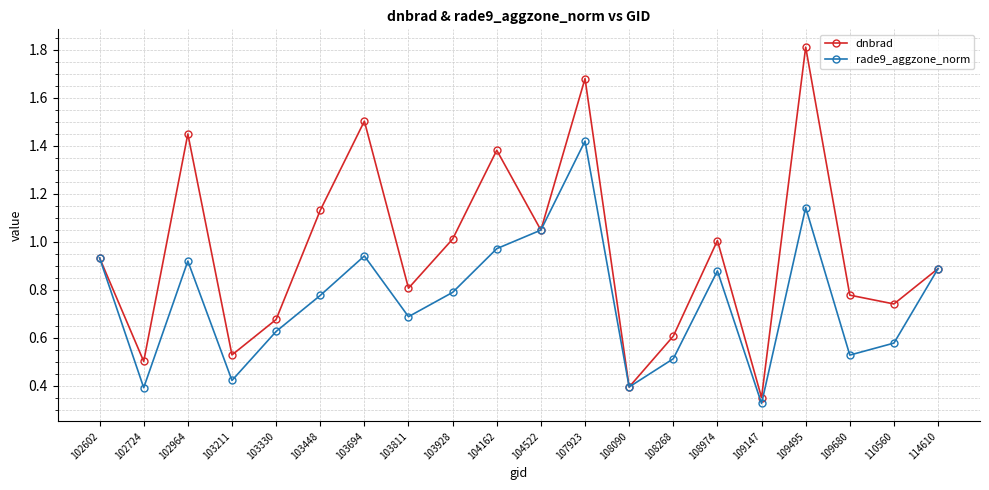

Rank the series by their maximum value, from highest to lowest.

dnbrad, rade9_aggzone_norm